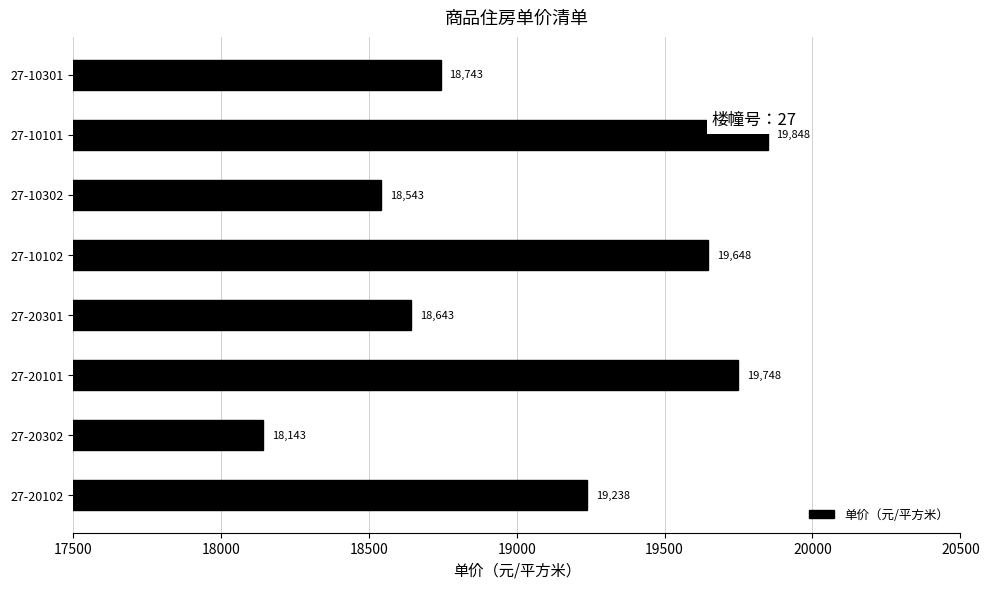

Reading top to bottom, list all the values displayed in this chart.

27-10301=18743	27-10101=19848	27-10302=18543	27-10102=19648	27-20301=18643	27-20101=19748	27-20302=18143	27-20102=19238